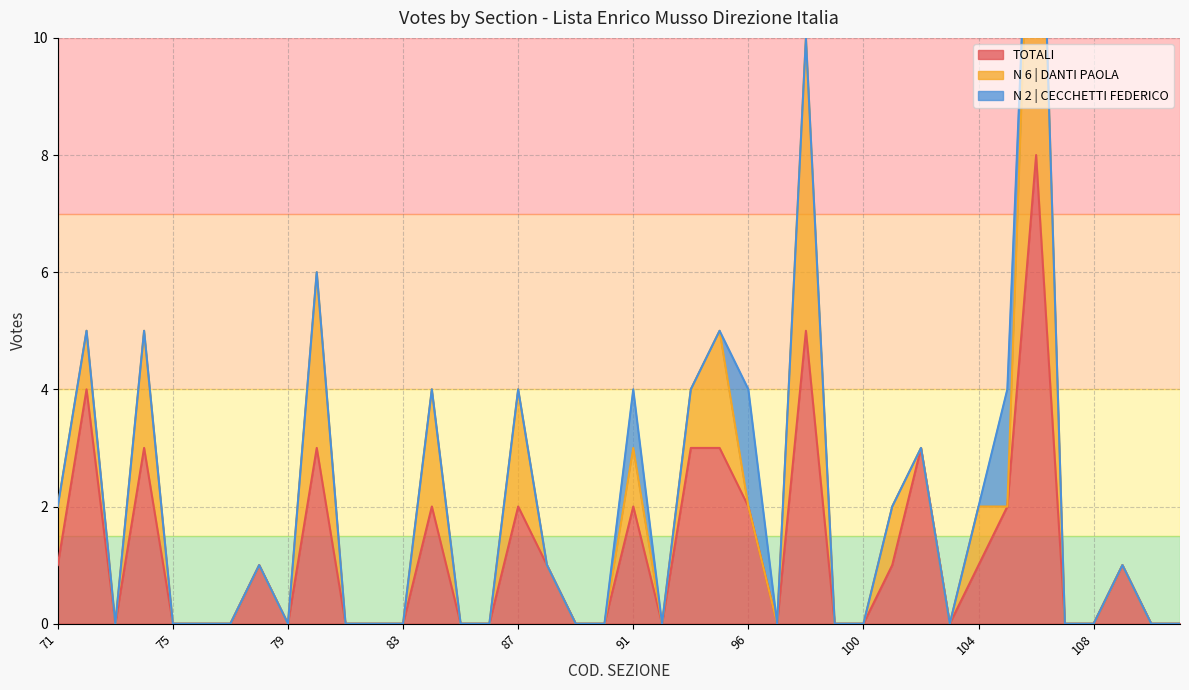

The N 6 | DANTI PAOLA series shows 0 at 86. True or false?

True